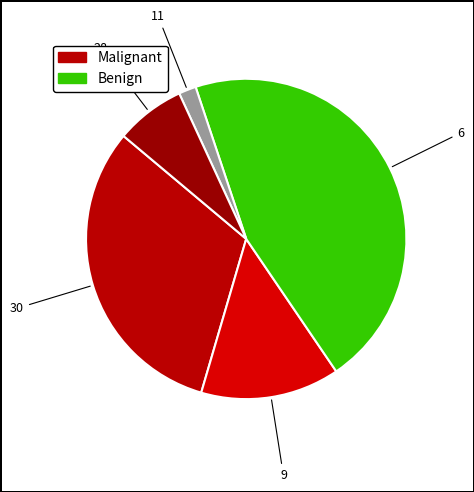

Is there any slice that represents more than half of the pie?

No